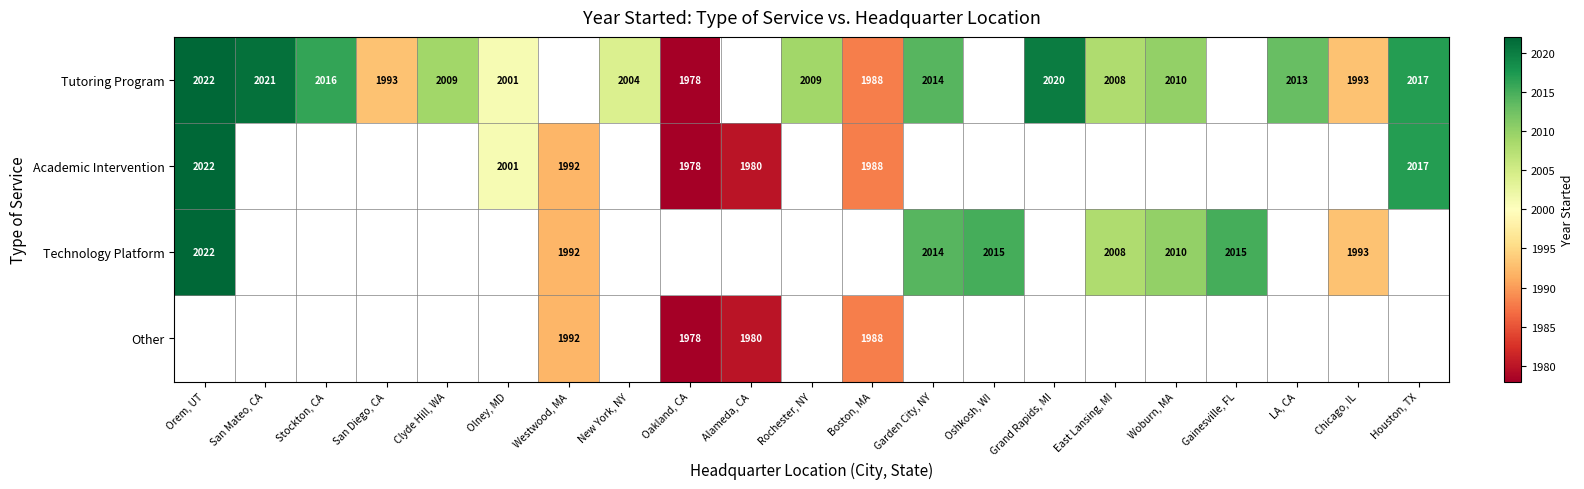

Which label corresponds to the largest value in the chart?

Orem, UT